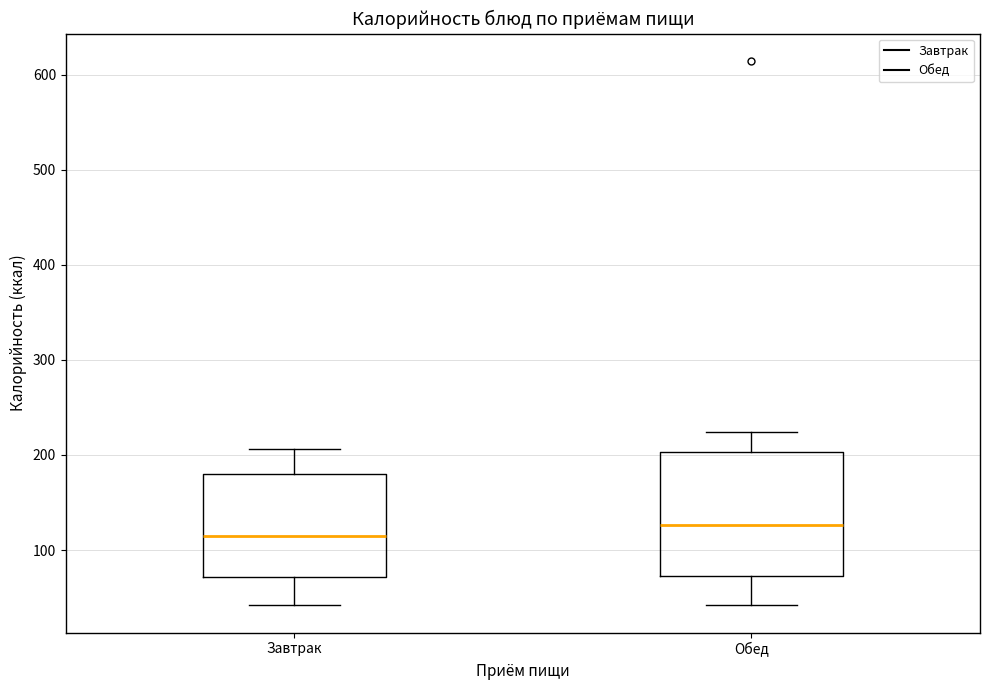

Which box's median line is the lowest?

Завтрак